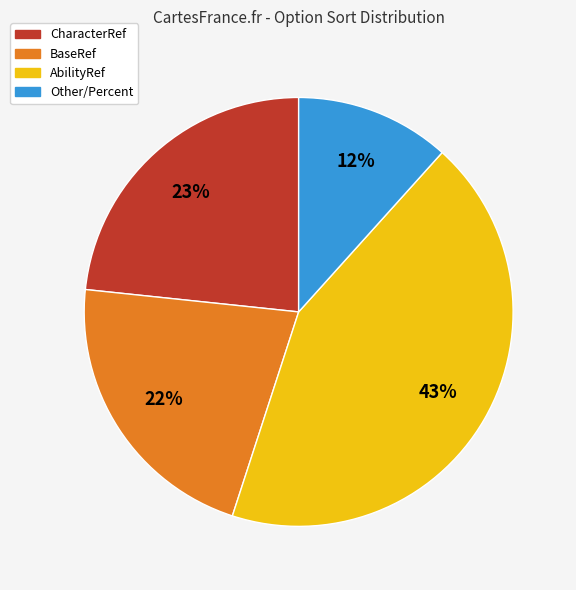

True or false: AbilityRef accounts for 35% of the total.

False